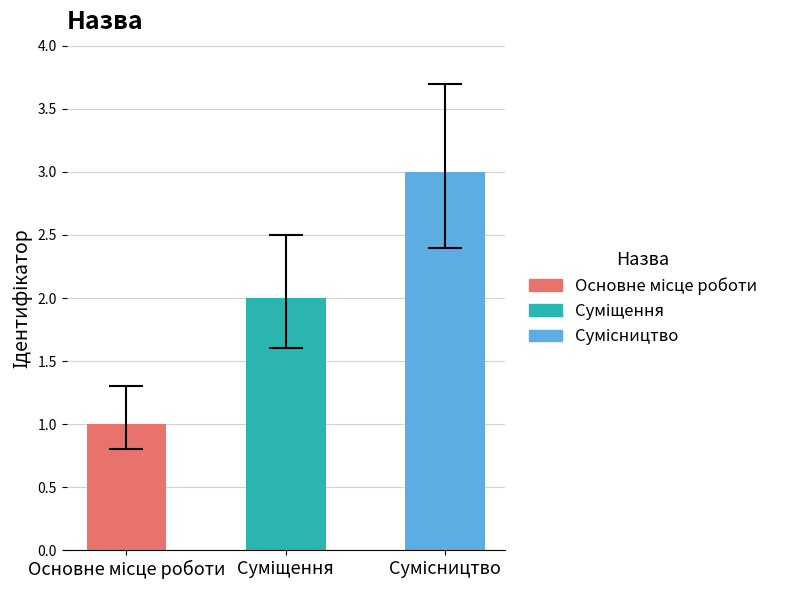

What is the maximum value shown in the chart?

3